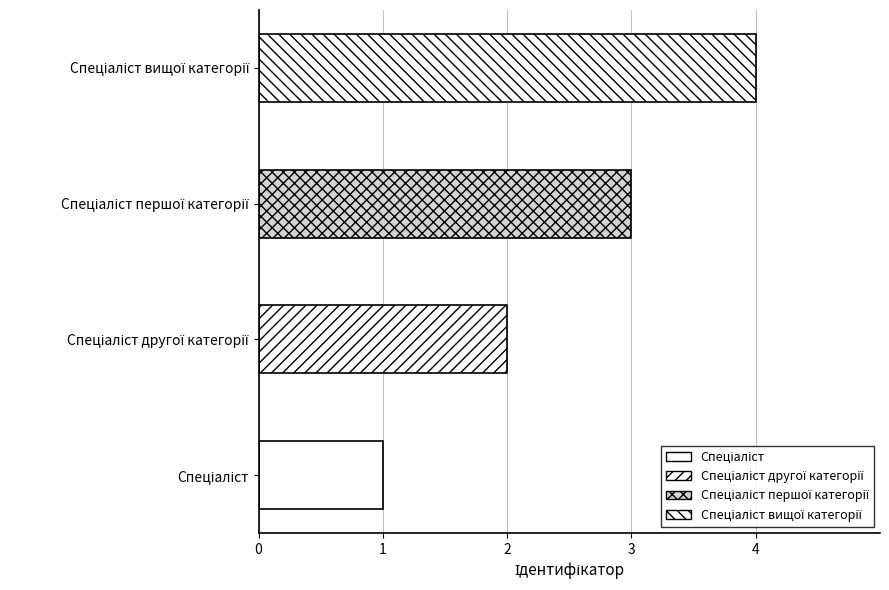

How many values are between 2 and 4?

3